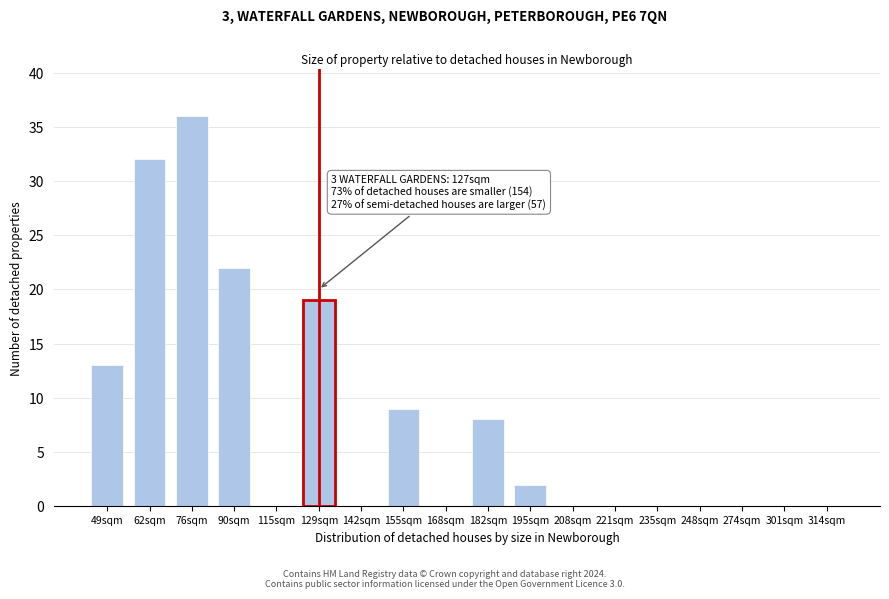

Reading left to right, list all the values displayed in this chart.

49sqm=13	62sqm=32	76sqm=36	90sqm=22	115sqm=0	129sqm=19	142sqm=0	155sqm=9	168sqm=0	182sqm=8	195sqm=2	208sqm=0	221sqm=0	235sqm=0	248sqm=0	274sqm=0	301sqm=0	314sqm=0